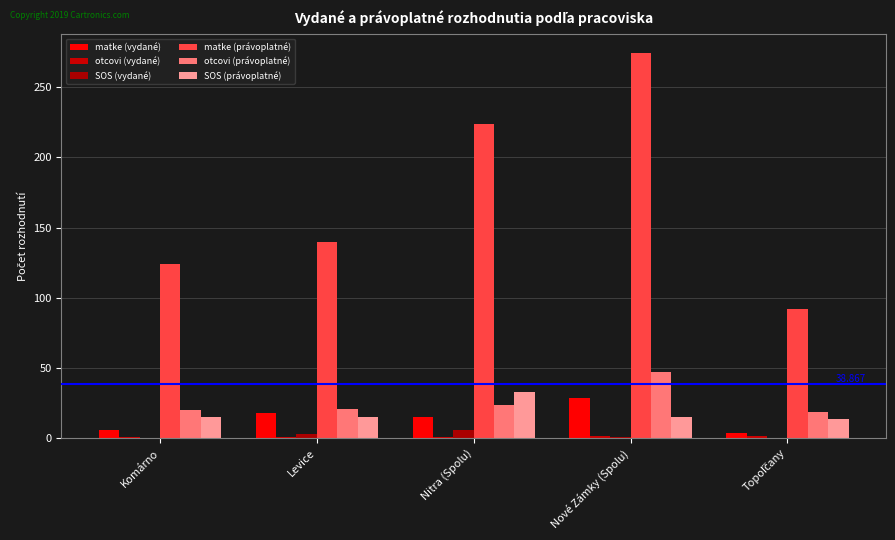

At Nitra (Spolu), list the series in order from largest to smallest.

matke (právoplatné), SOS (právoplatné), otcovi (právoplatné), matke (vydané), SOS (vydané), otcovi (vydané)